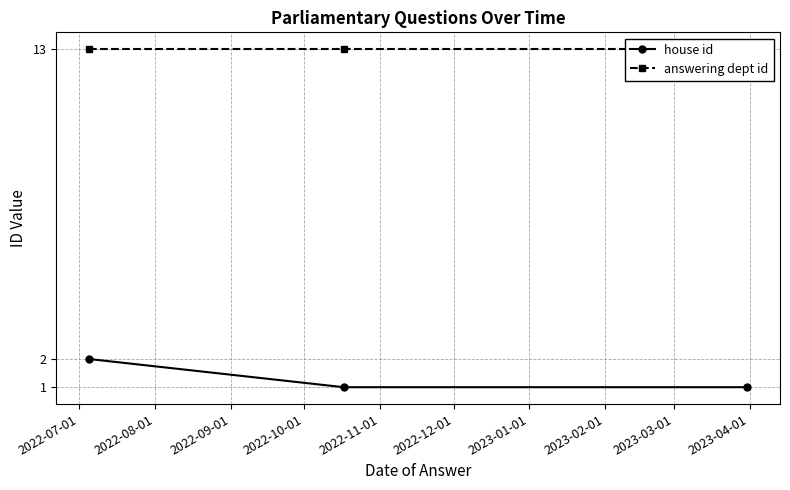

How many data points does each series have?

3